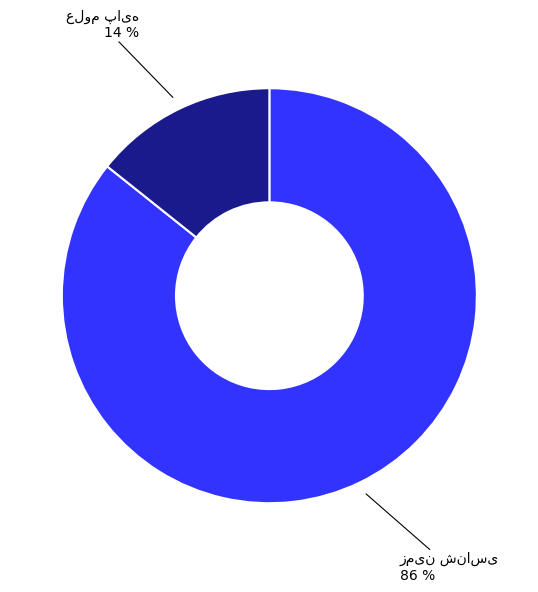

To the nearest percent, what is the average slice percentage?

50%